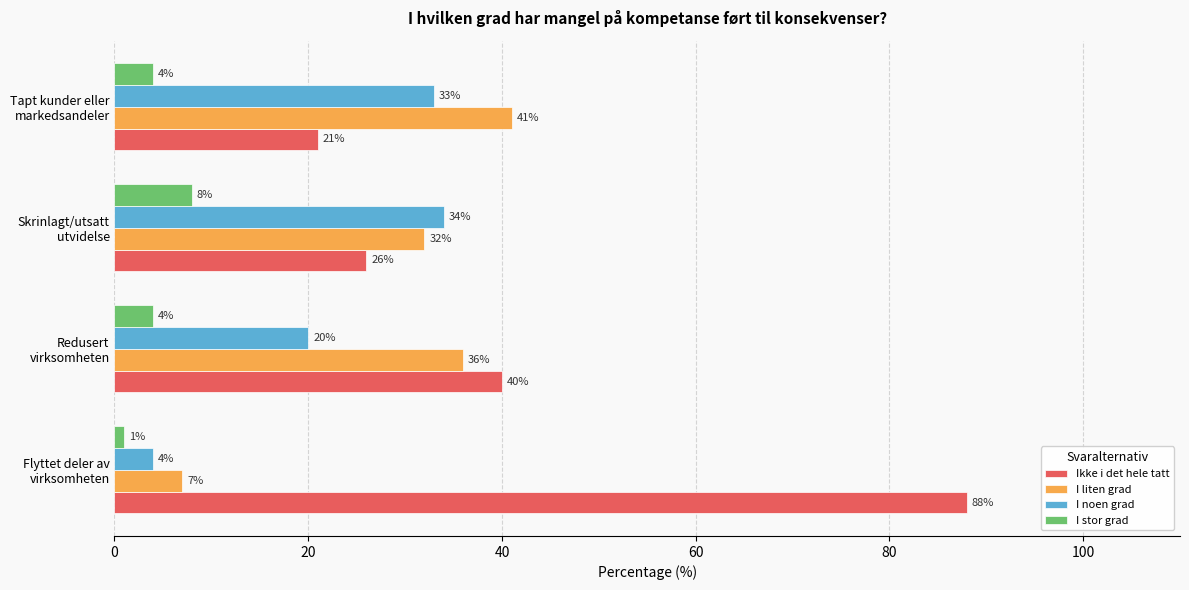

Which series has the largest total across all categories?

Ikke i det hele tatt